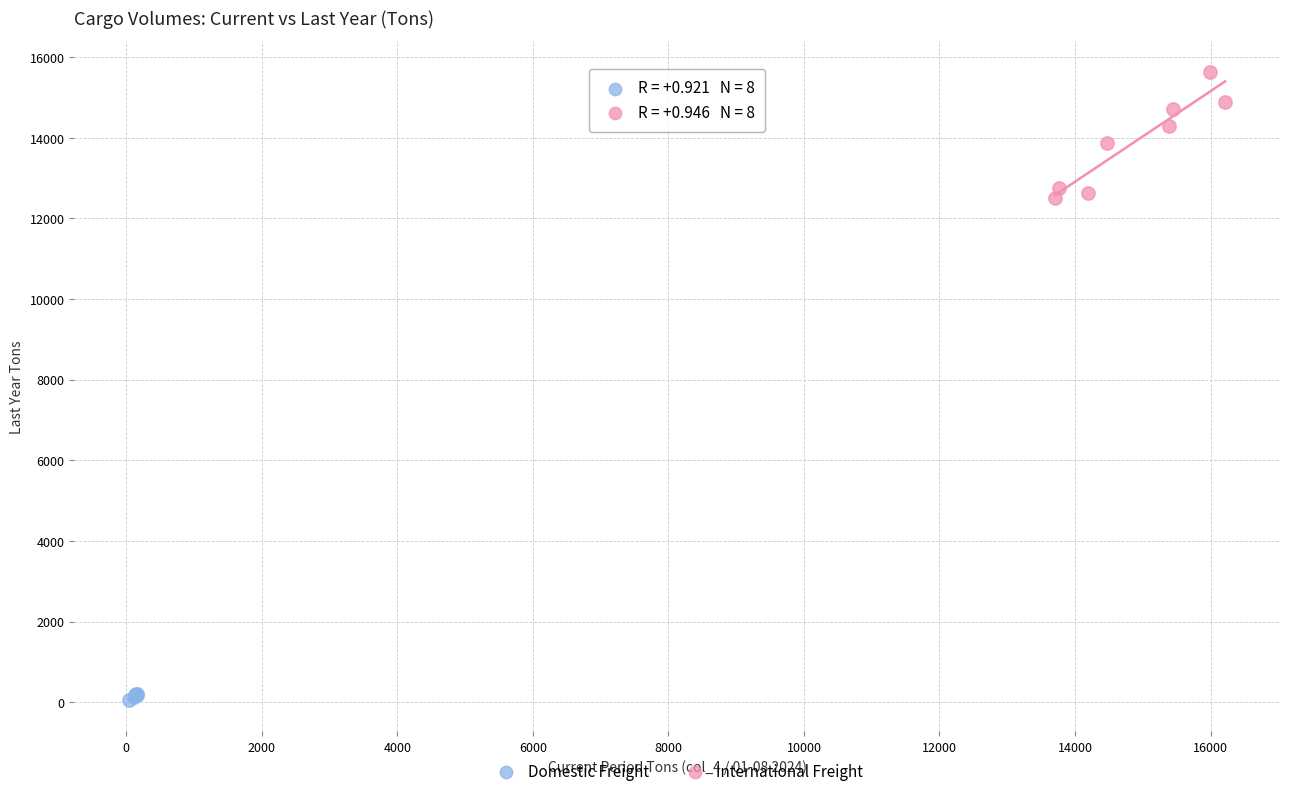

Which series reaches the maximum Y coordinate?

International Freight